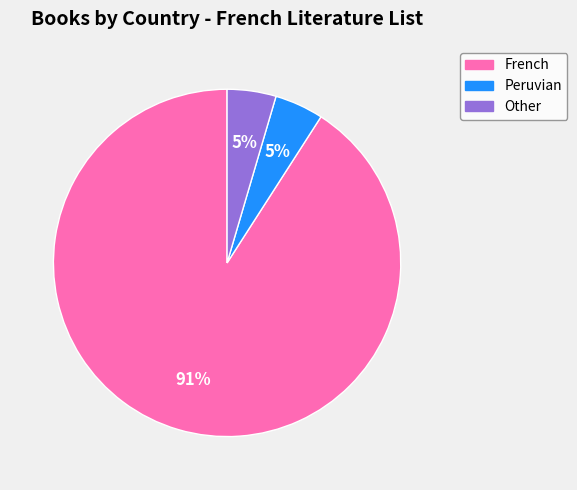

To the nearest percent, what percentage of the pie is Peruvian?

5%